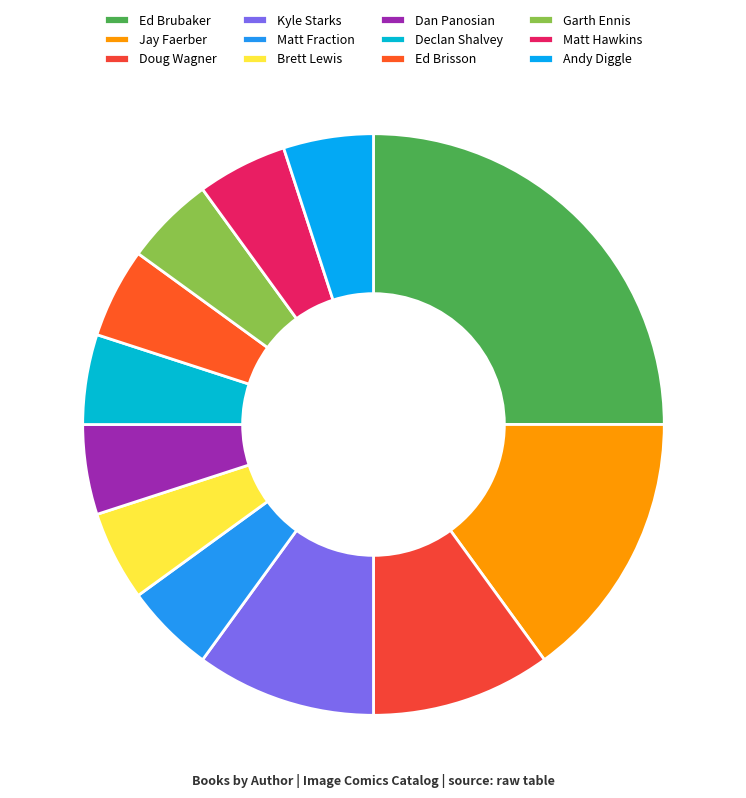

How much of the chart is everything except Brett Lewis?

95.0%